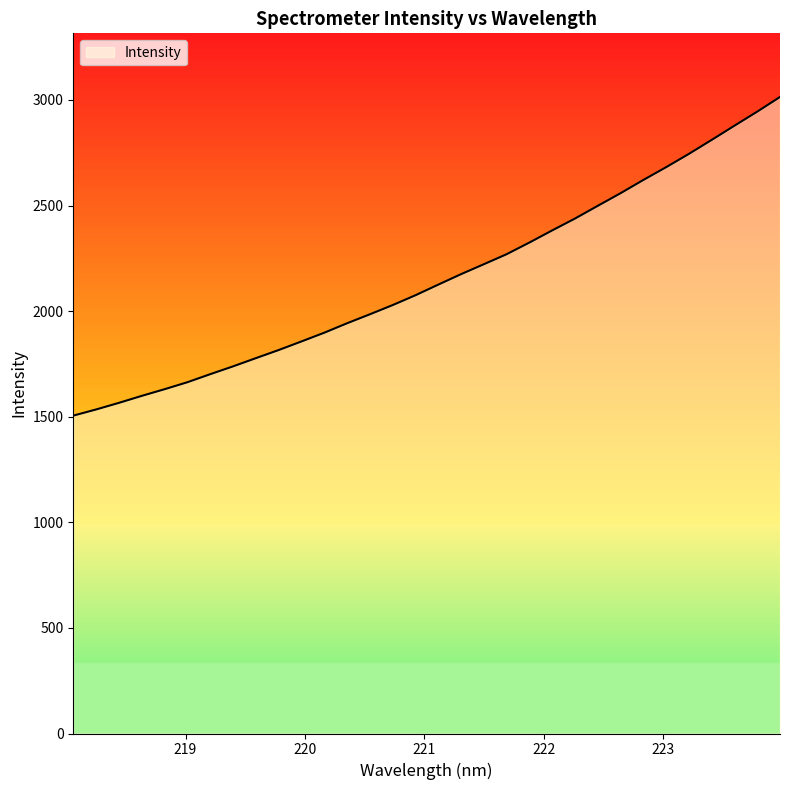

What is the difference between the maximum and minimum values?

1508.8